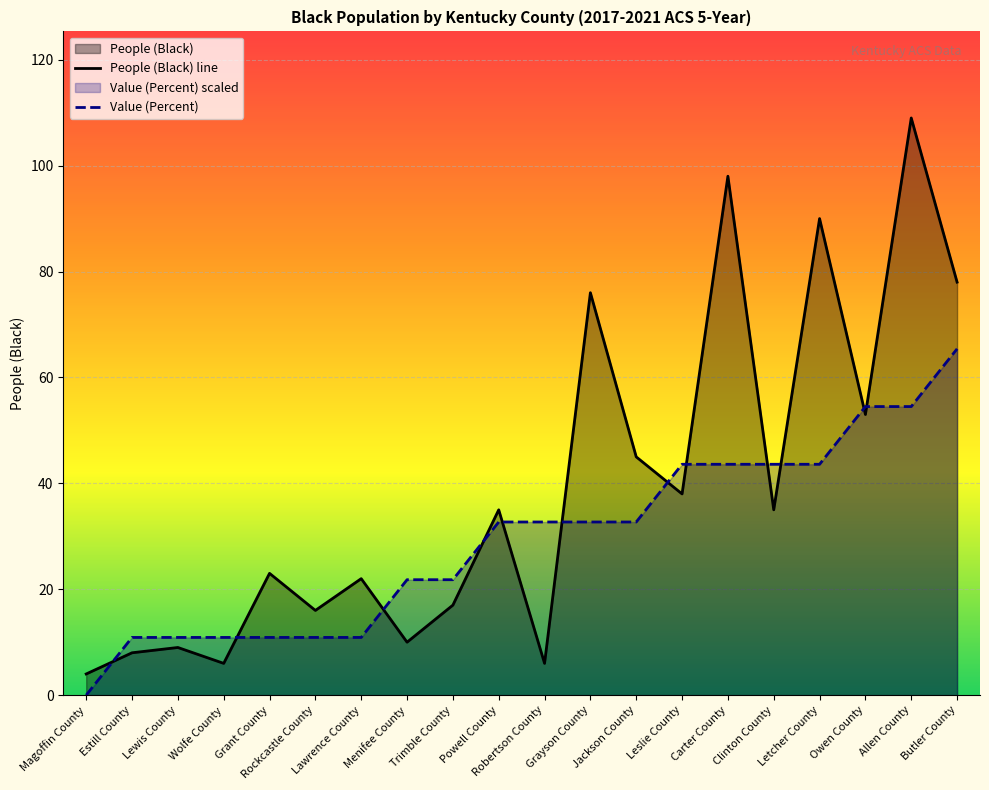

What is the difference between the maximum and minimum values in the Value (Percent) series?

65.4